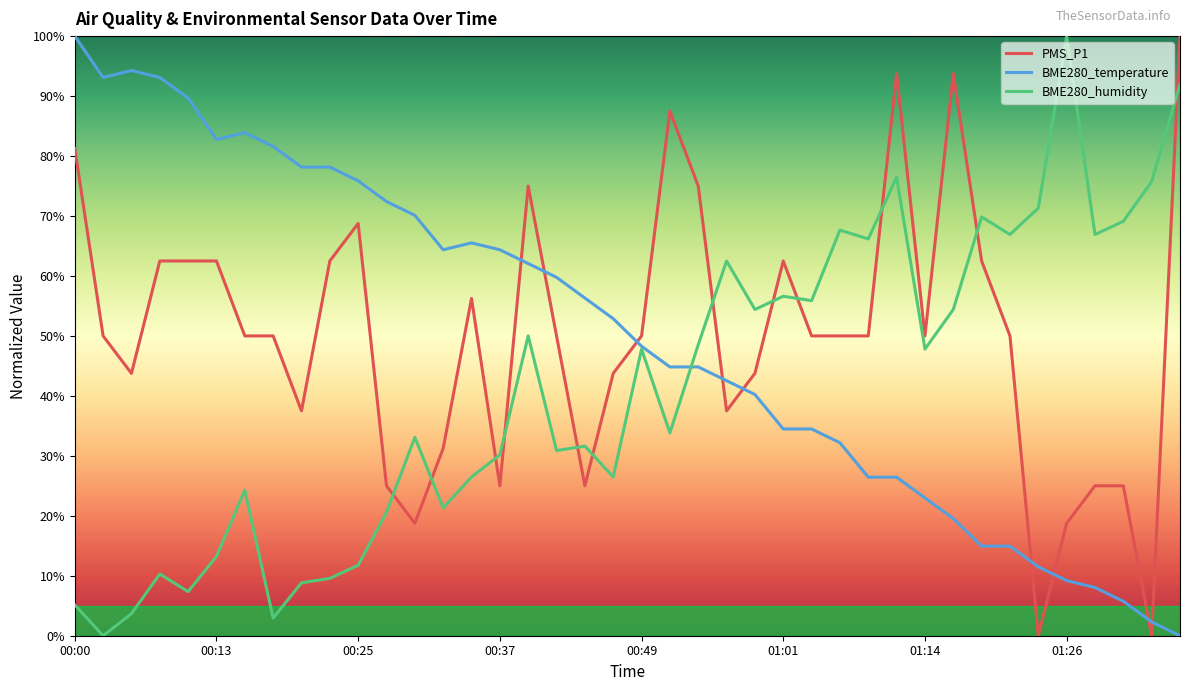

True or false: BME280_temperature and PMS_P1 cross at least once.

True